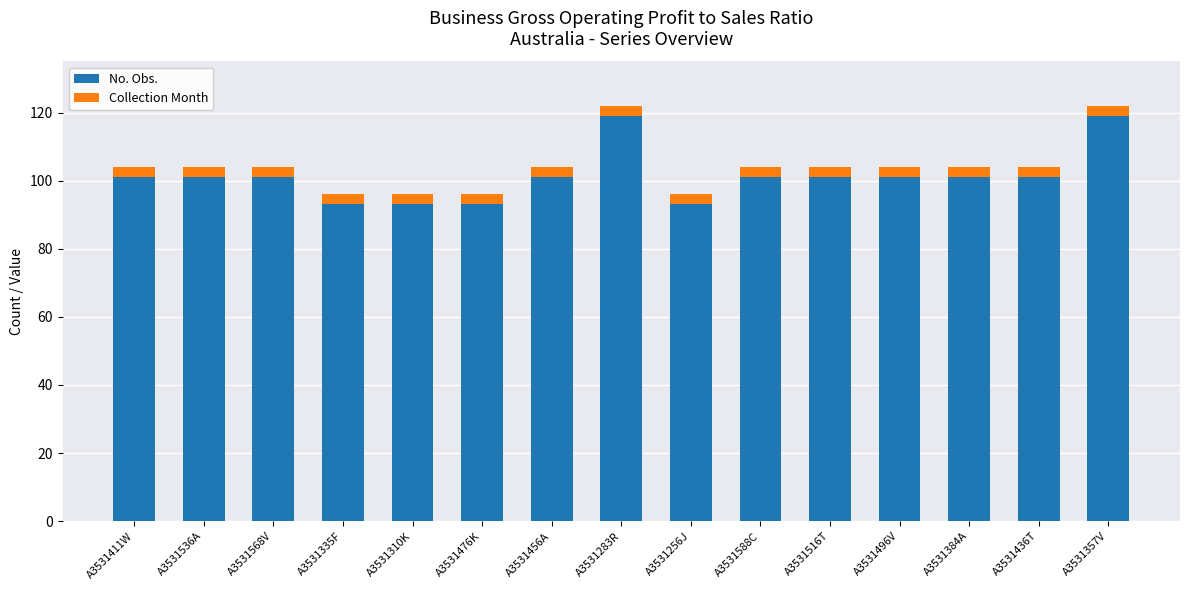

Reading left to right, what are the values for No. Obs.?

A3531411W=101	A3531536A=101	A3531568V=101	A3531335F=93	A3531310K=93	A3531476K=93	A3531456A=101	A3531283R=119	A3531256J=93	A3531588C=101	A3531516T=101	A3531496V=101	A3531384A=101	A3531436T=101	A3531357V=119